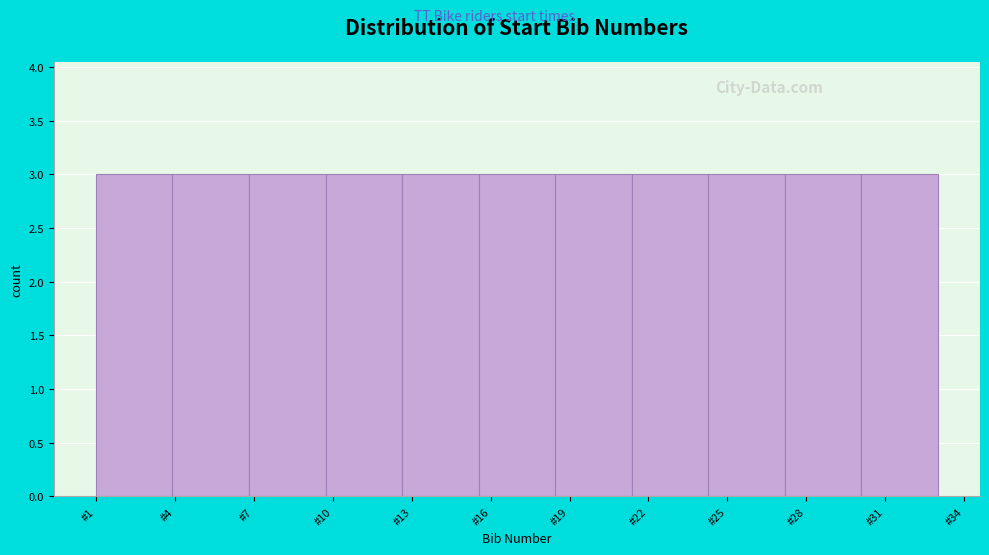

Reading left to right, transcribe this chart: for each bar, give the range it covers on the x-axis and its height. Neither the bar edges nor the heights are printed on the chart, so give them approximately, as read against the axes.

1.0 to 4.0: 3
4.0 to 7.0: 3
7.0 to 9.5: 3
9.5 to 12.5: 3
12.5 to 15.5: 3
15.5 to 18.5: 3
18.5 to 21.5: 3
21.5 to 24.5: 3
24.5 to 27.0: 3
27.0 to 30.0: 3
30.0 to 33.0: 3